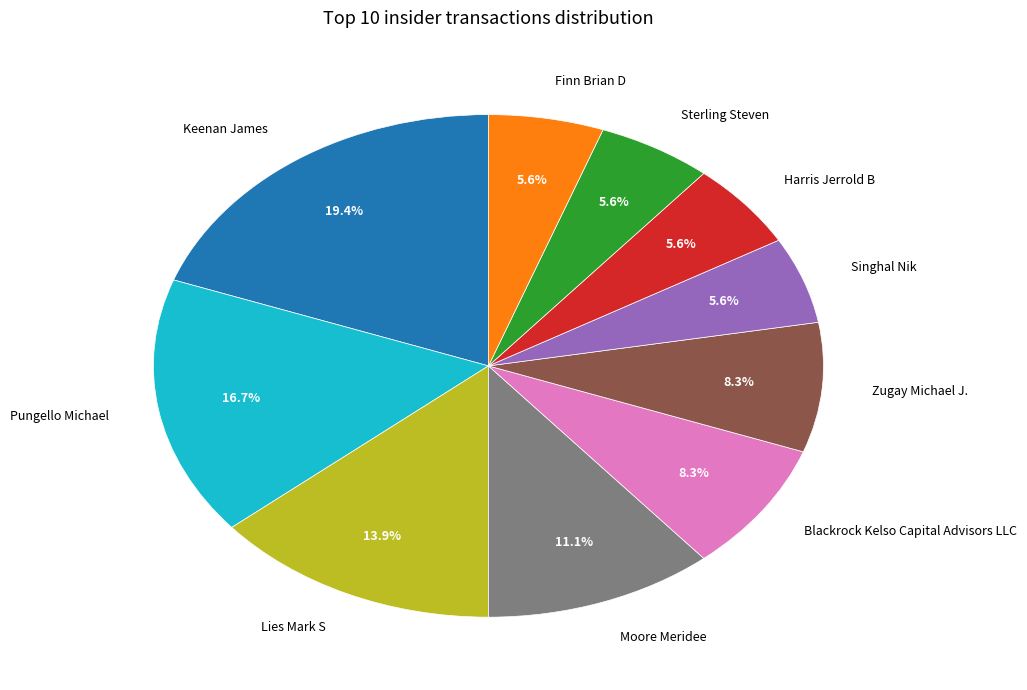

To the nearest percent, what is the average slice percentage?

10%